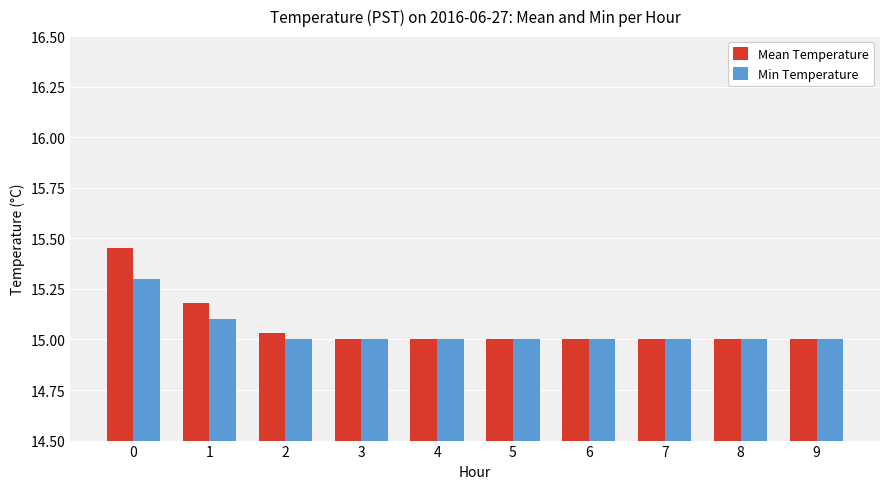

How many groups of bars are there?

10